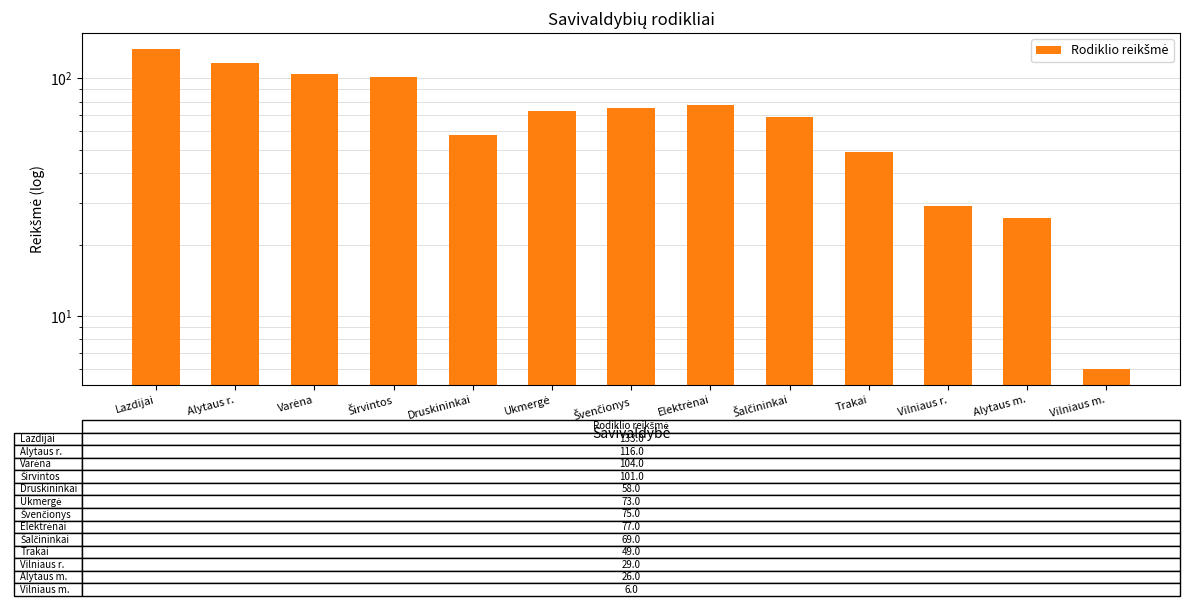

How many bars are there in total?

13